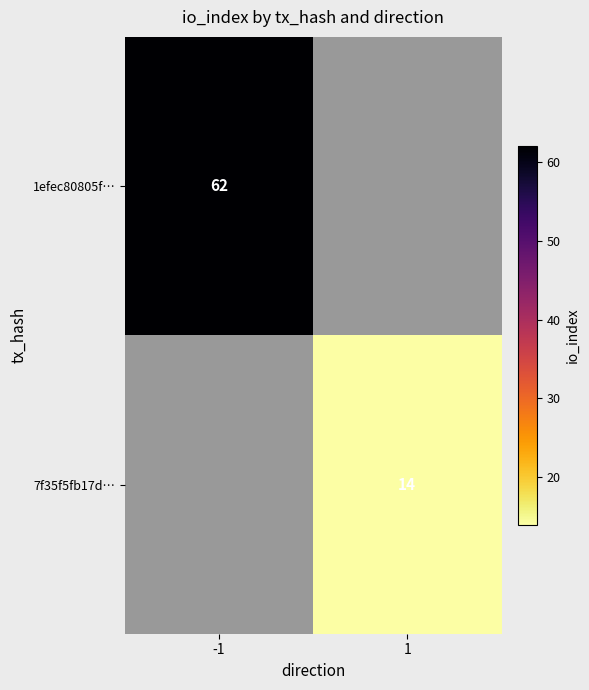

Is it true that 7f35f5fb17d… equals 14 at 1?

True